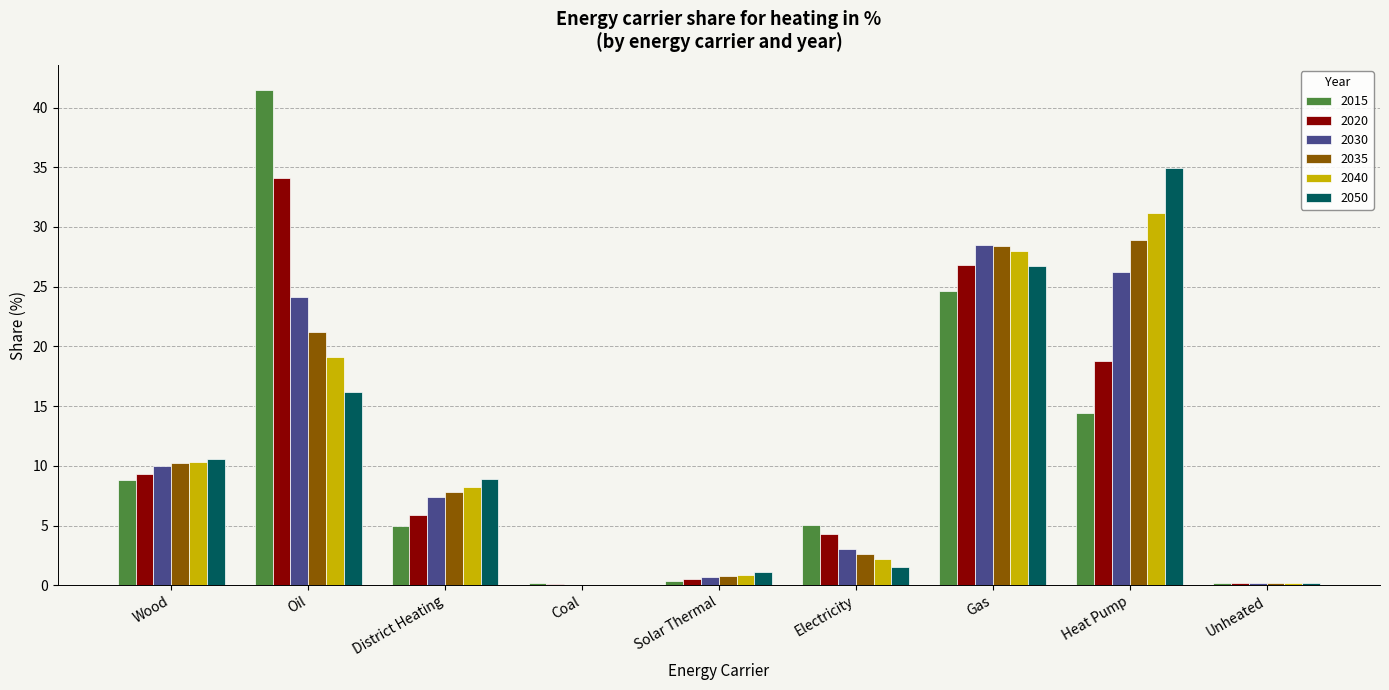

What is the sum of the 2035 values at Gas and District Heating?

36.2